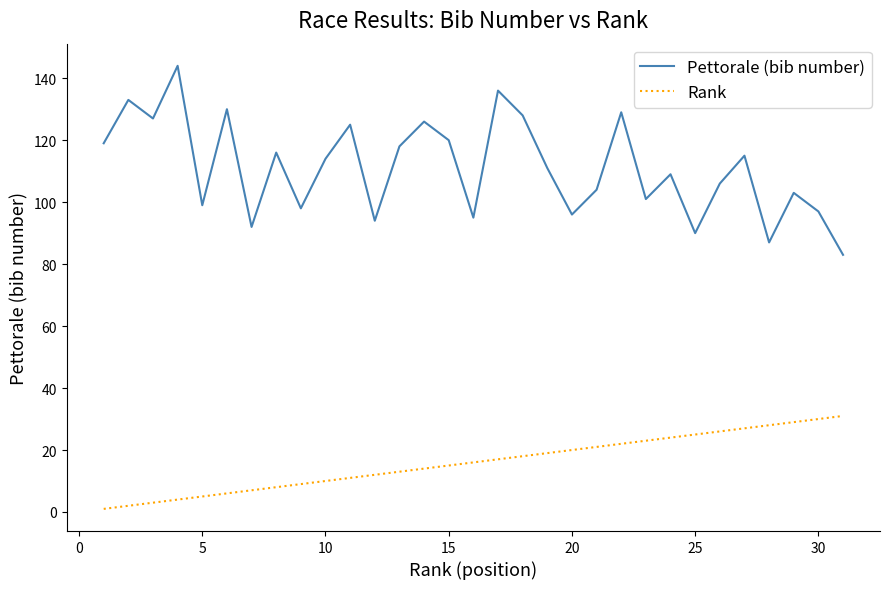

At how many categories does at least one series exceed 36?

31